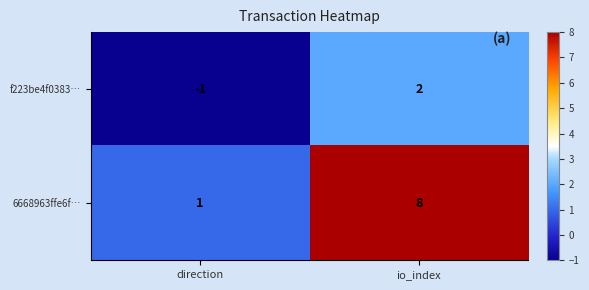

Which series has the widest spread of values?

6668963ffe6f…